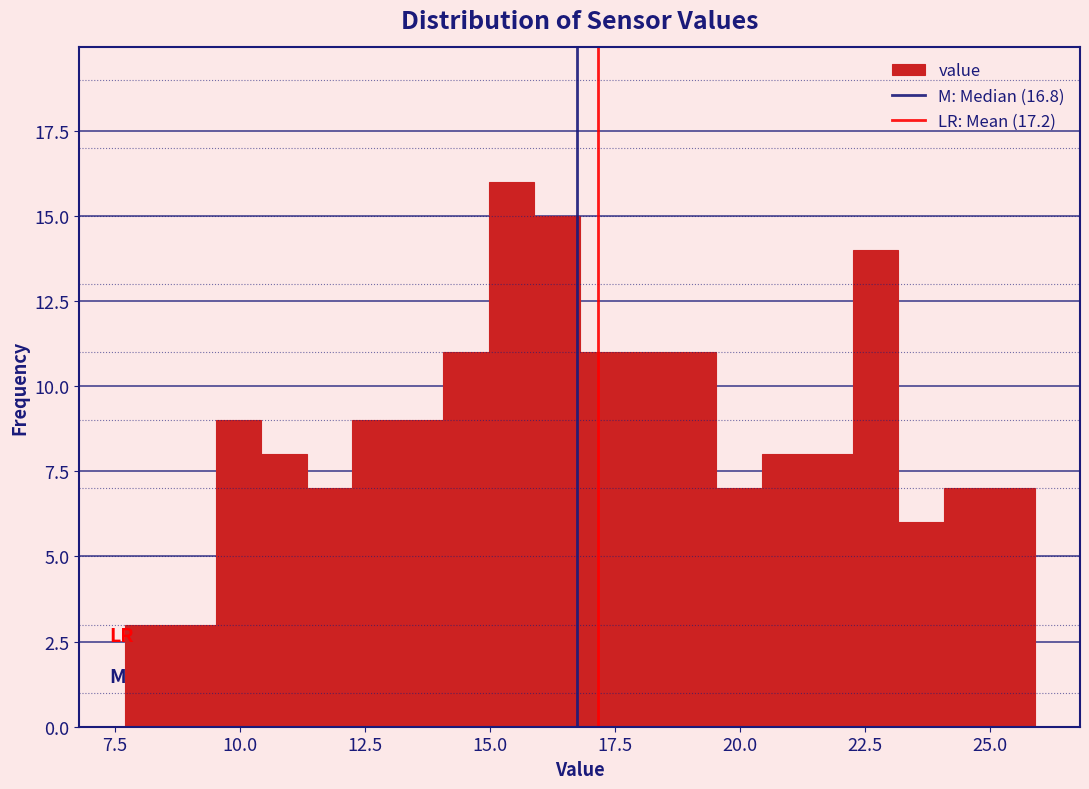

Read against the x-axis, roughly where is the centre of the tallest bar?

15.5